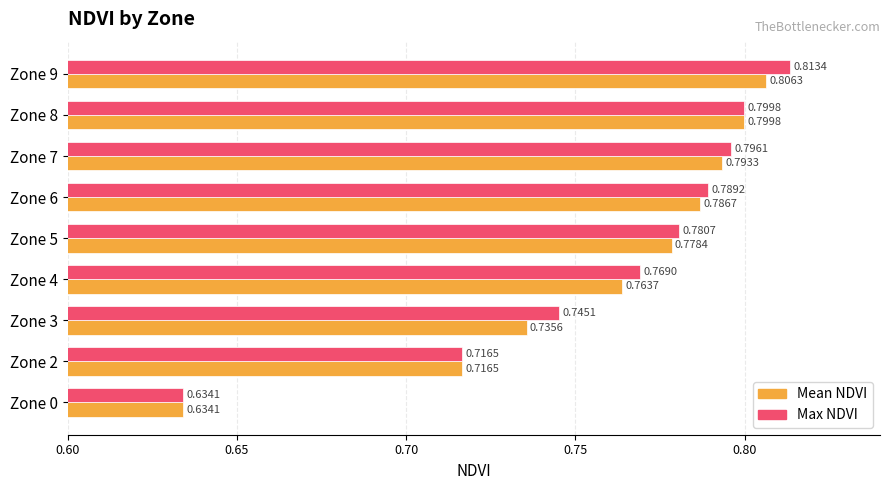

What is the sum of the Max NDVI values at Zone 8 and Zone 4?

1.6